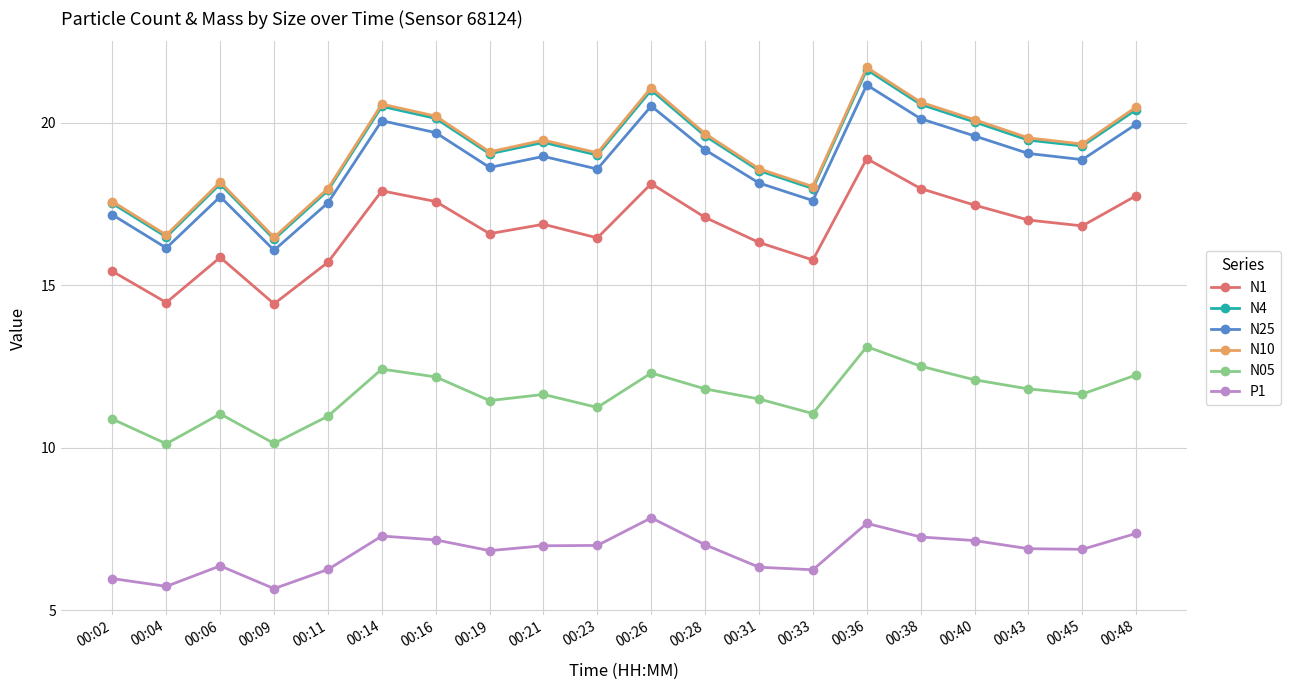

What is the difference between the N1 values at 00:31 and 00:16?

1.3